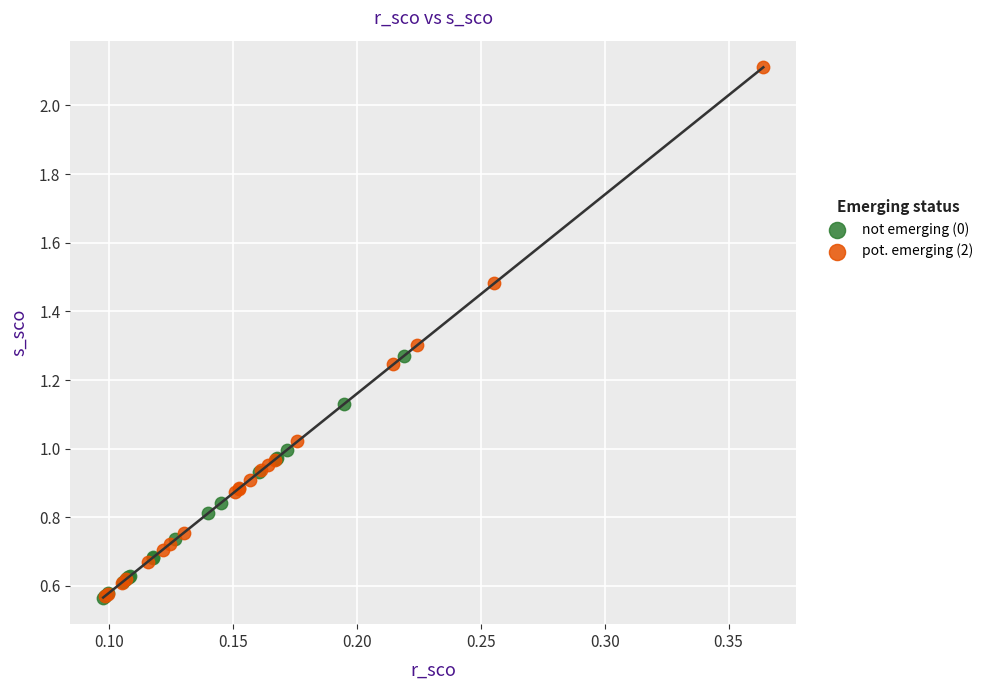

Which series reaches the maximum Y coordinate?

pot. emerging (2)